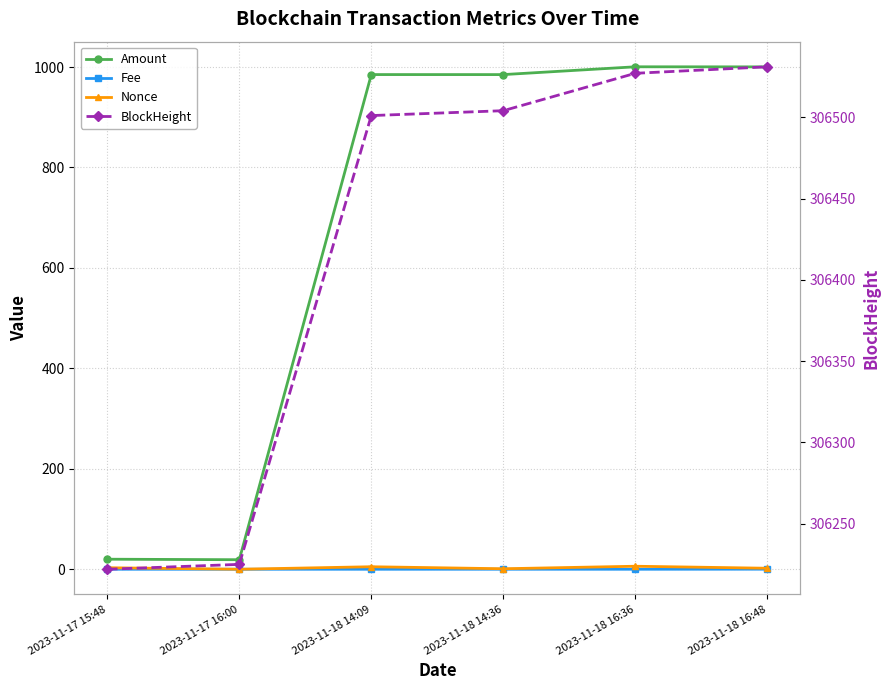

Count the number of data series in this chart.

4